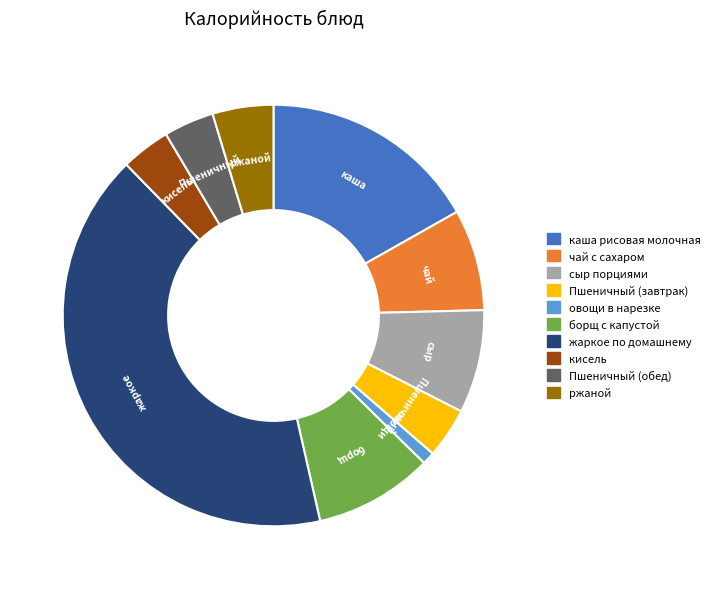

What is the smallest slice in the pie chart?

овощи в нарезке